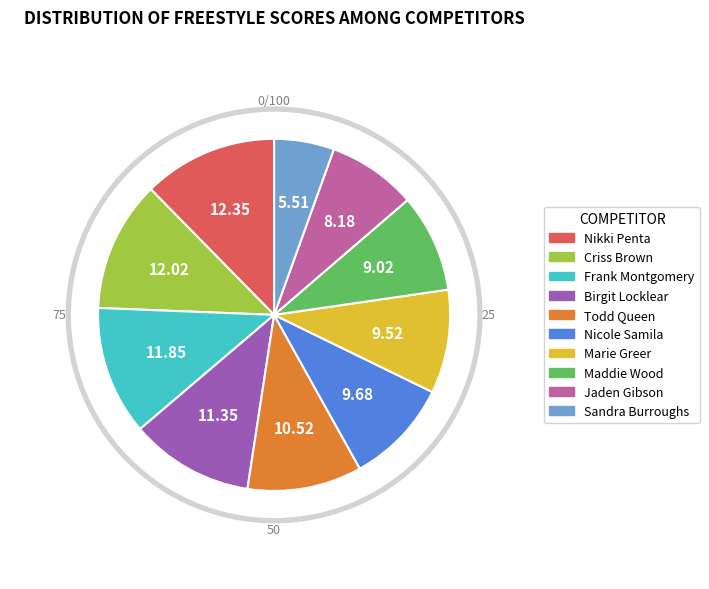

Which slice is the largest?

Nikki Penta